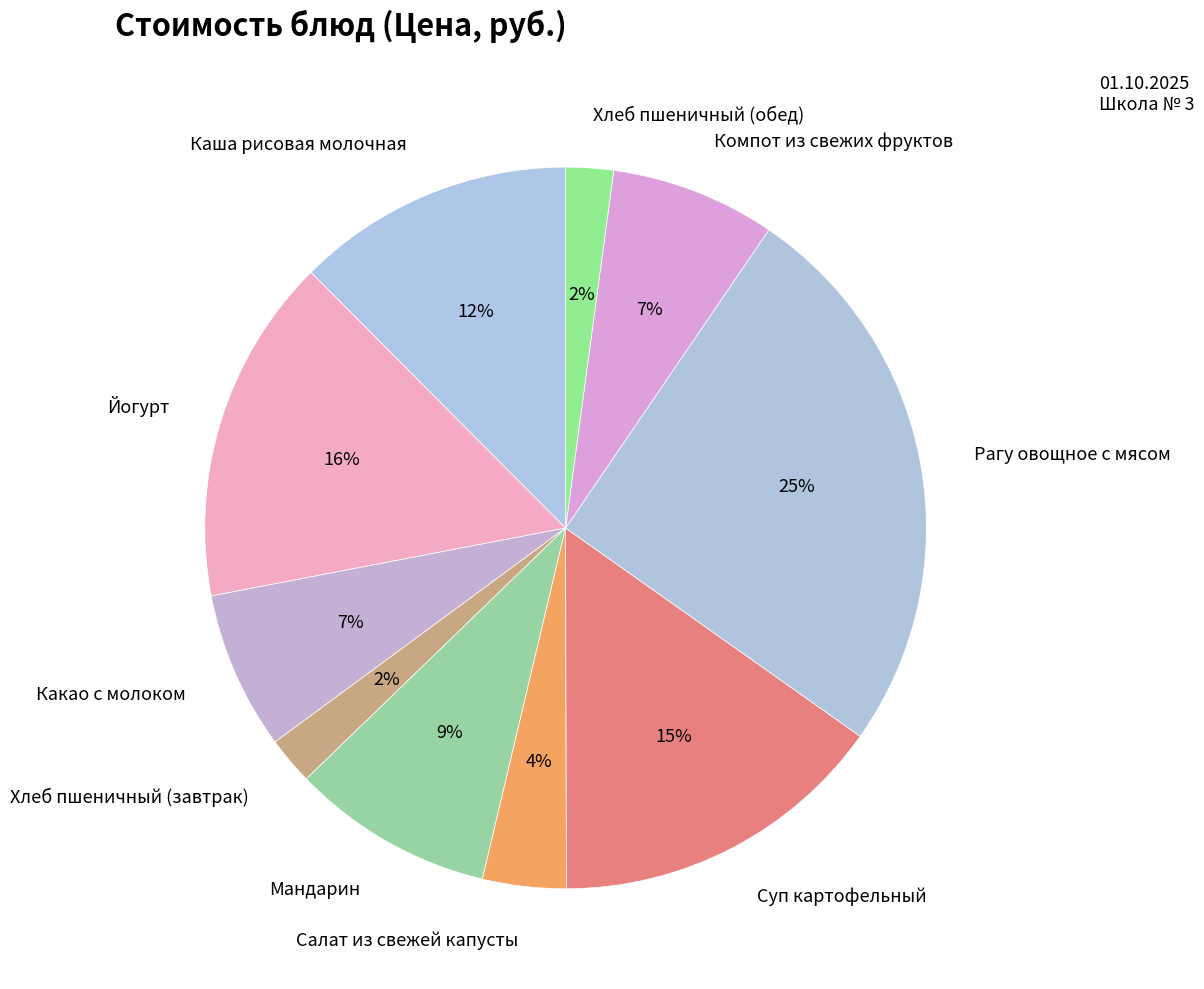

What percentage is the Салат из свежей капусты slice, to the nearest percent?

4%